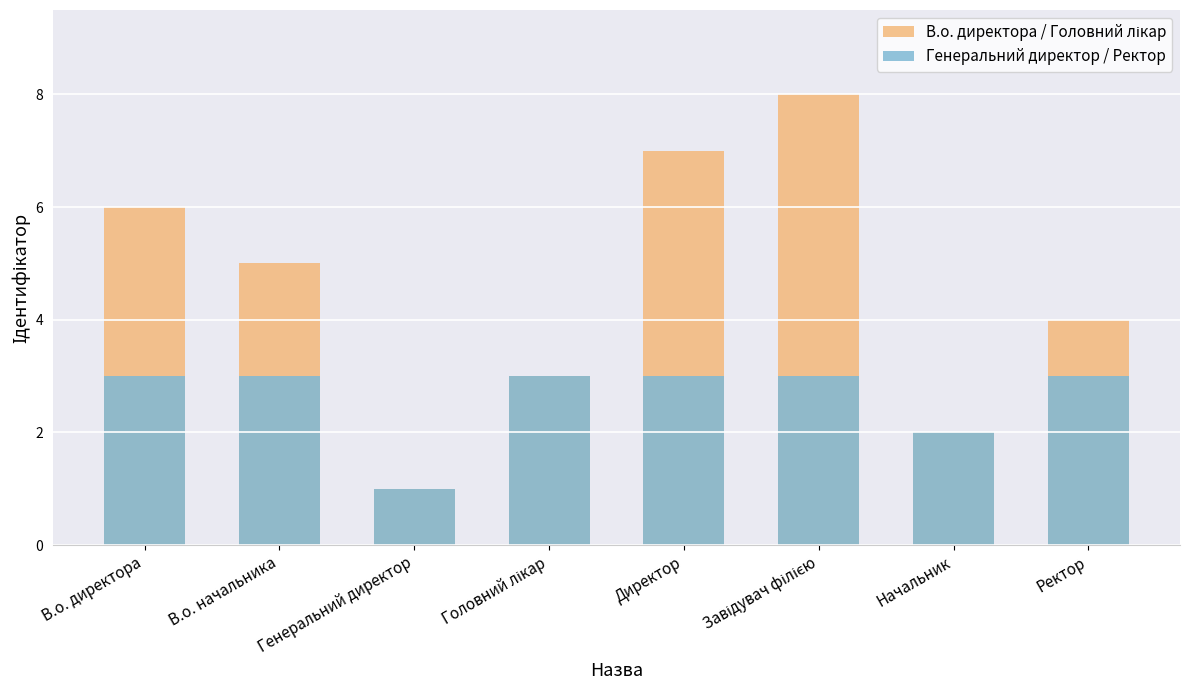

How many bars are there in total?

16